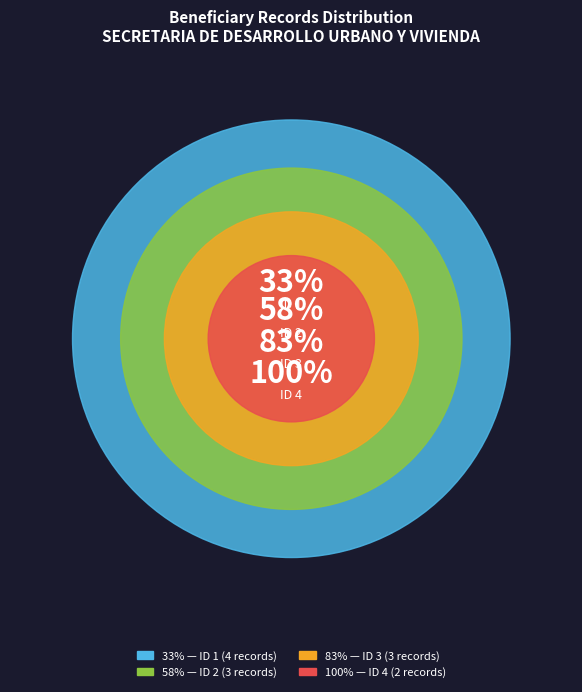

Which category has the biggest portion of the pie?

ID 1